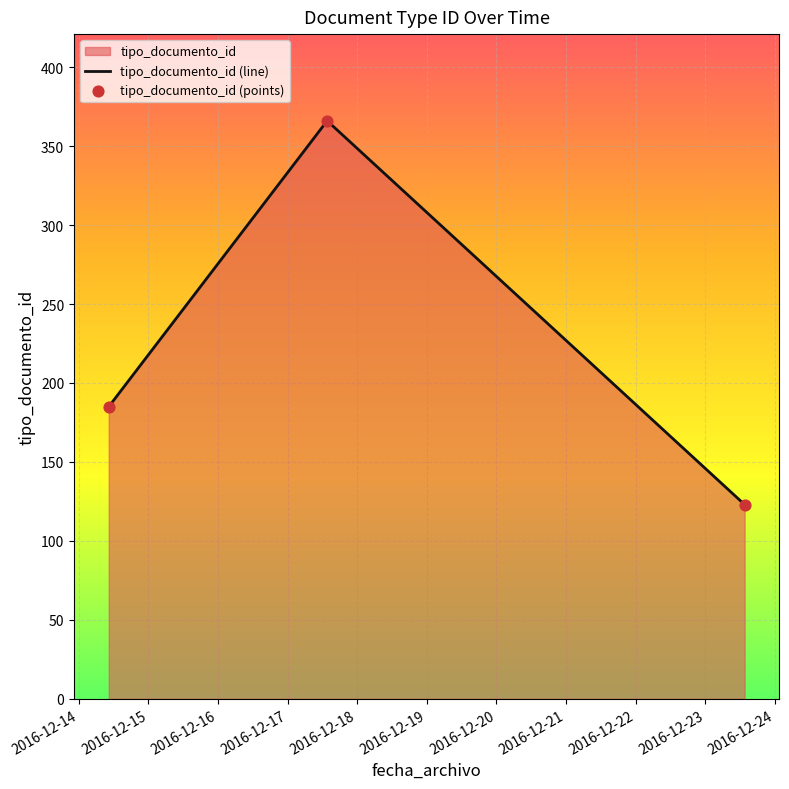

At how many categories does at least one series exceed 169?

2